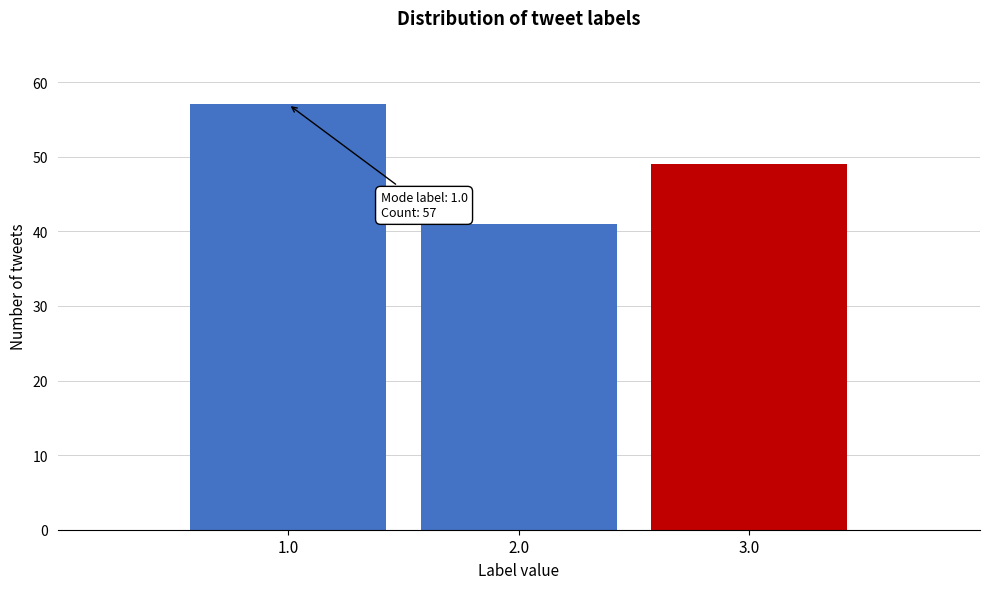

Over which range of the x-axis is the bar tallest?

0.5 to 1.5